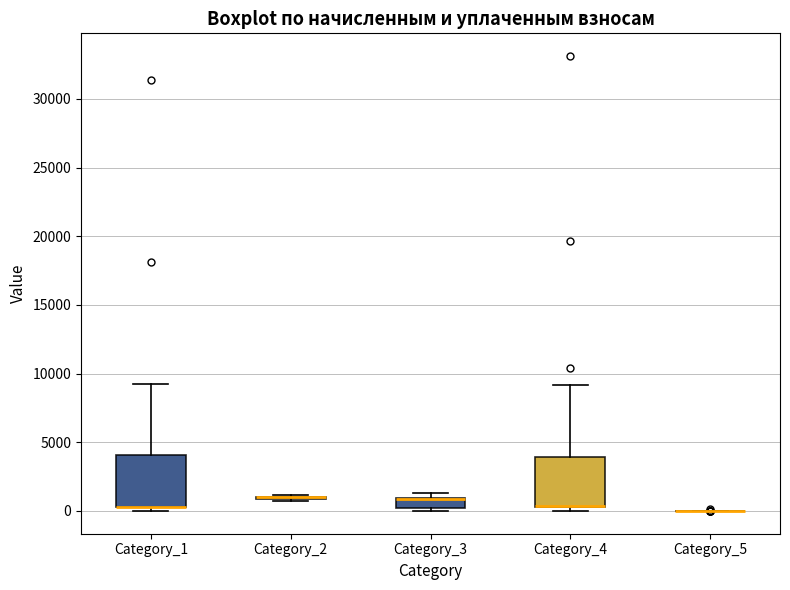

Reading left to right, read every box against the y-axis: the position of its median line, the range the box covers, and the ends of its whiskers. The values are not printed on the chart, so give them approximately, as read against the axis.

Category_1: median 500 (drawn on the box's lower edge), box 500 to 4000, whiskers 0 to 9500
Category_2: box collapsed to a line at 1000, whiskers 500 to 1000
Category_3: median 1000 (drawn on the box's upper edge), box 0 to 1000, whiskers 0 (just below the box's lower edge) to 1500
Category_4: median 500 (drawn on the box's lower edge), box 500 to 4000, whiskers 0 to 9000
Category_5: box collapsed to a line at 0, whiskers 0 to 0